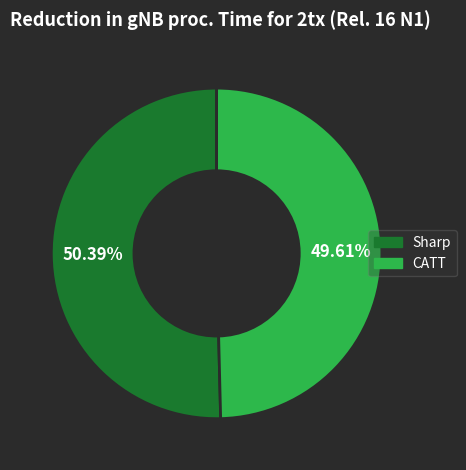

Does CATT account for over 50% of the chart?

No